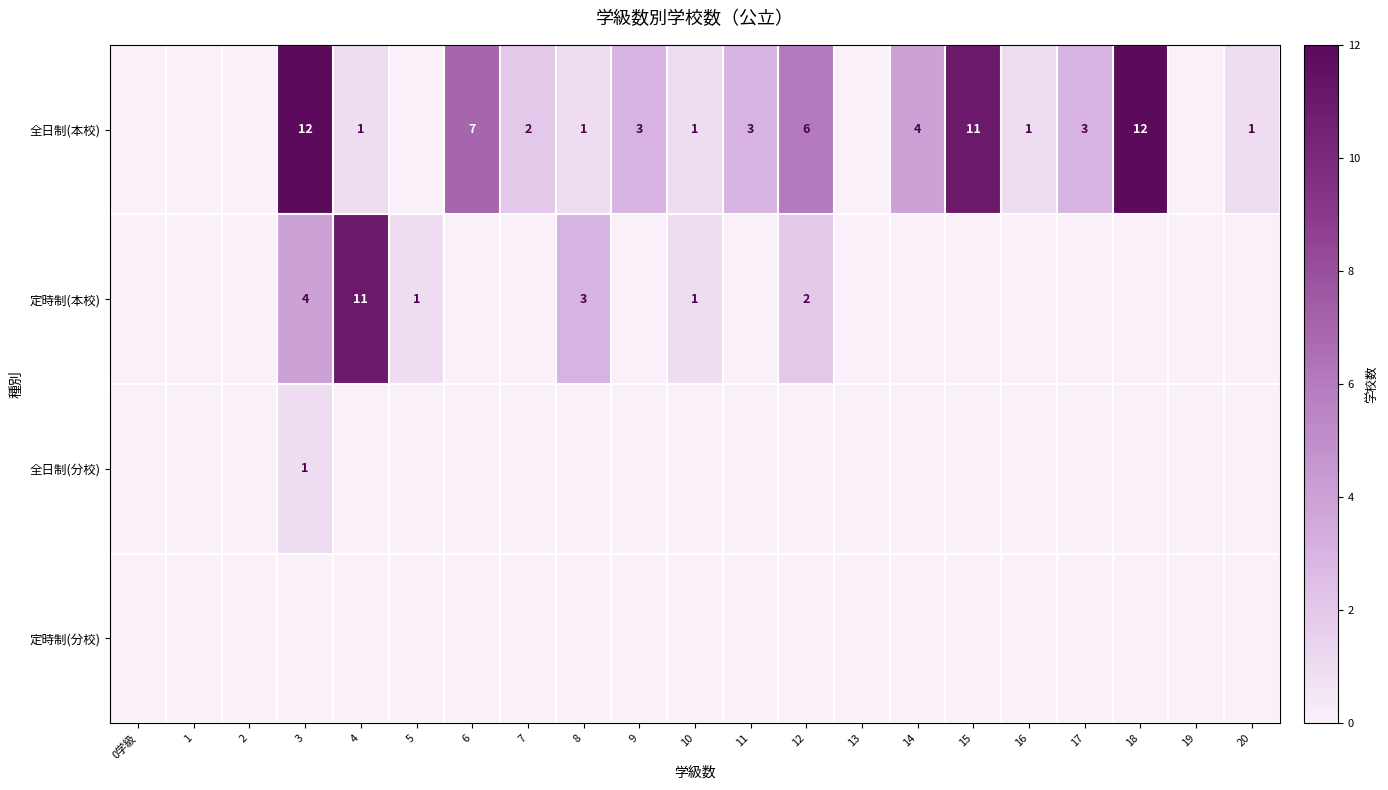

What is the difference between the highest and lowest values at 18?

12